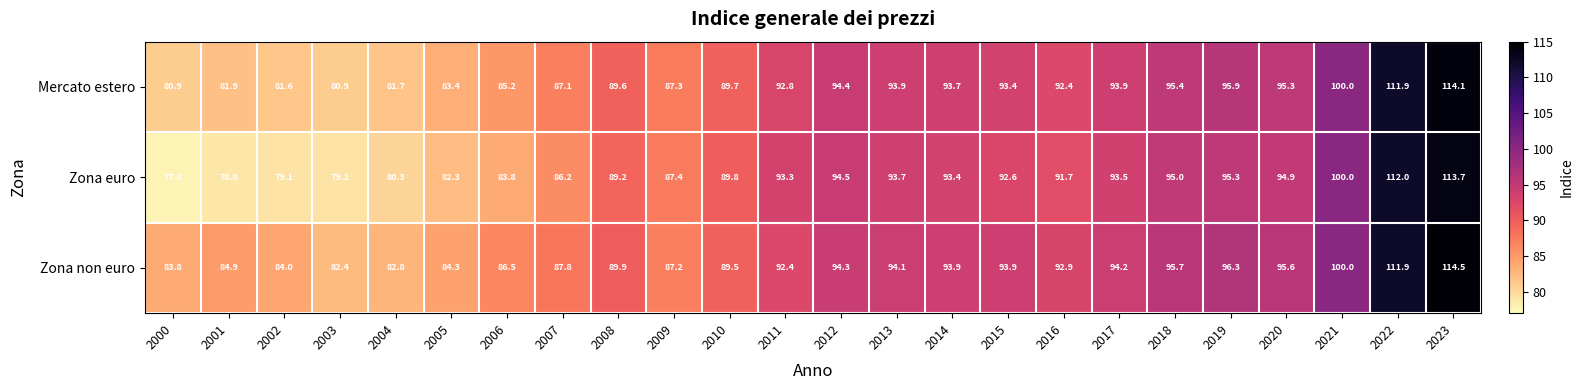

List the series in order of their overall mean, lowest first.

Zona euro, Mercato estero, Zona non euro